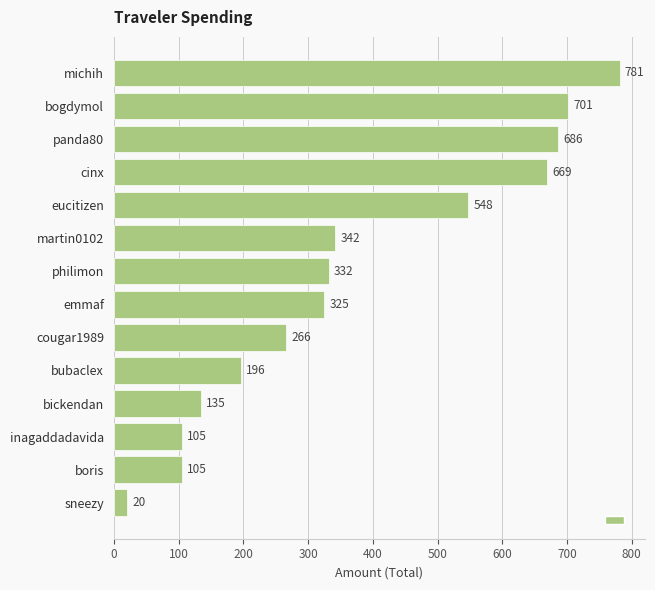

How many categories are shown in the chart?

14